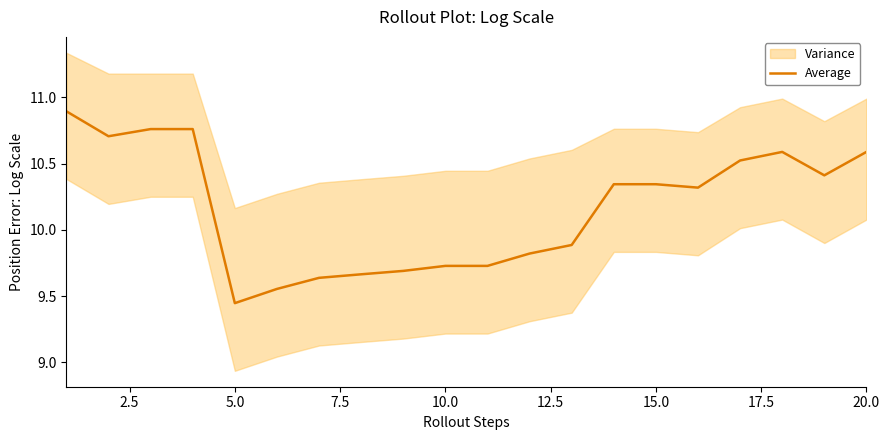

What is the ratio of the value at 12 to the value at 12.5?

1.0